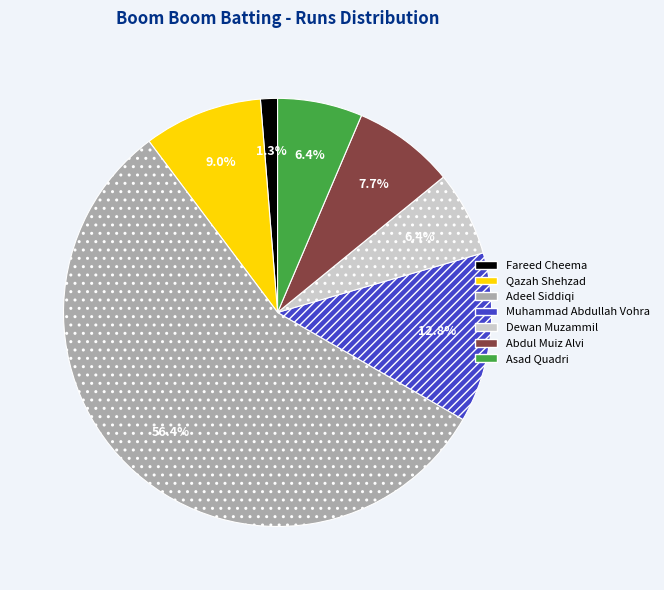

Is there a majority slice in this chart?

Yes